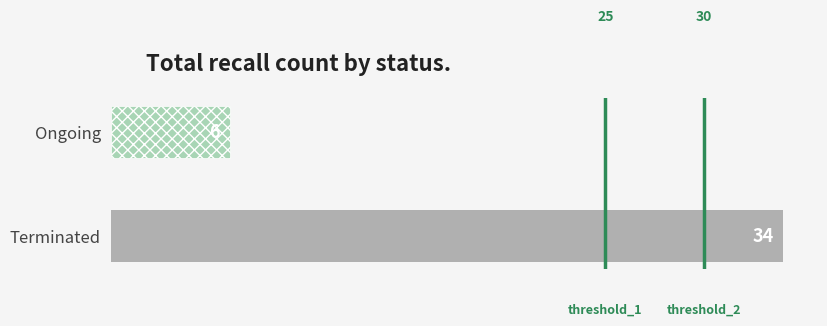

Read the value at Terminated.

34